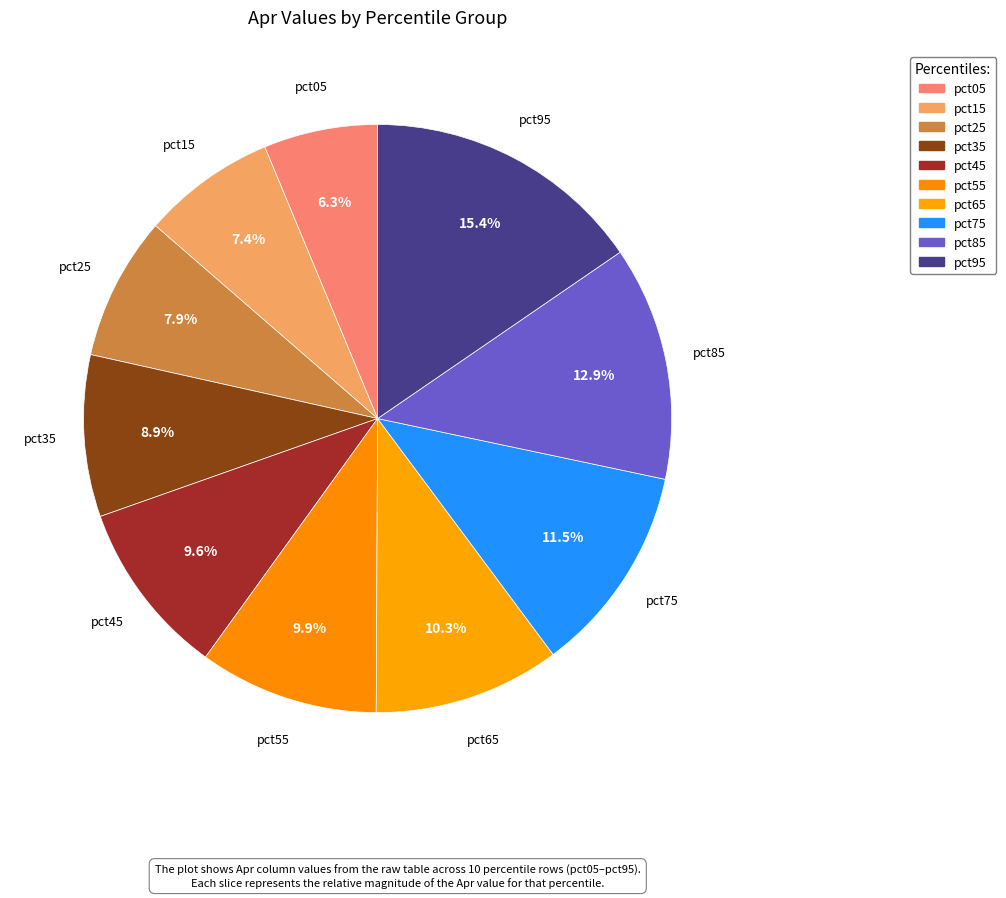

Is it true that pct45 is 10% of the pie?

True